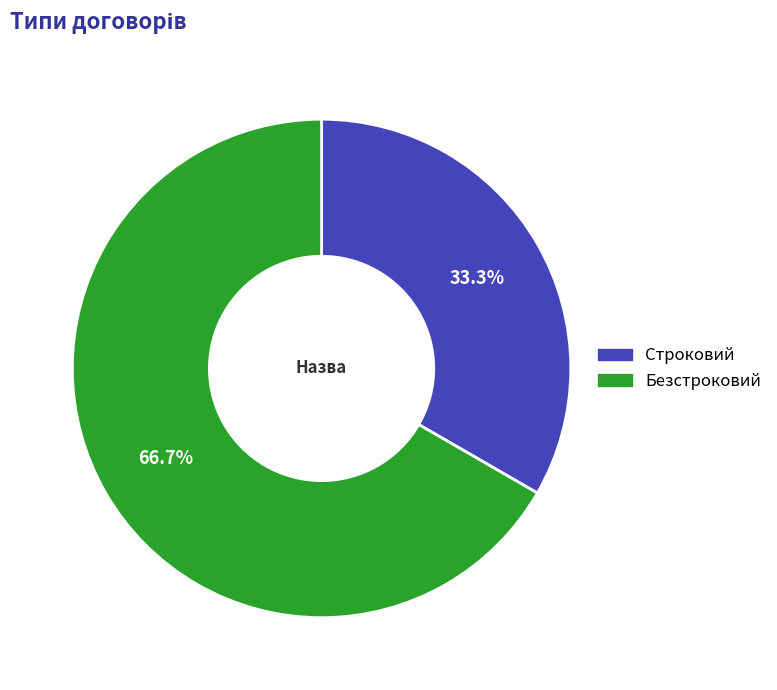

What is the total percentage of Строковий and Безстроковий?

100.0%